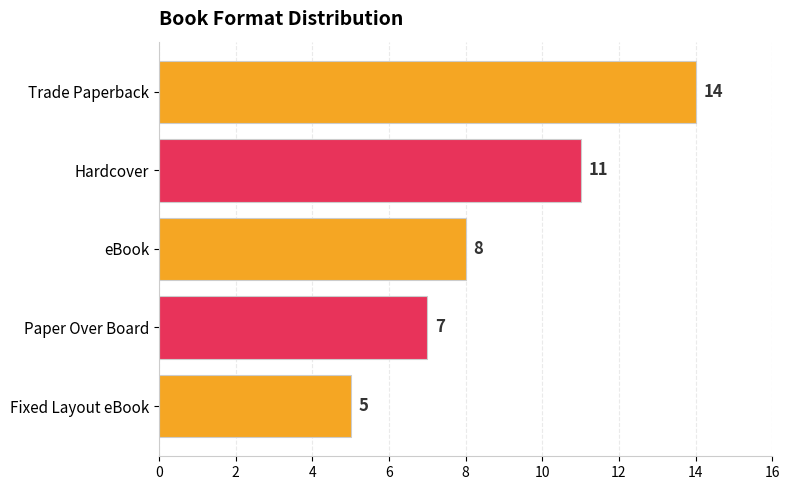

What is the sum of all values?

45